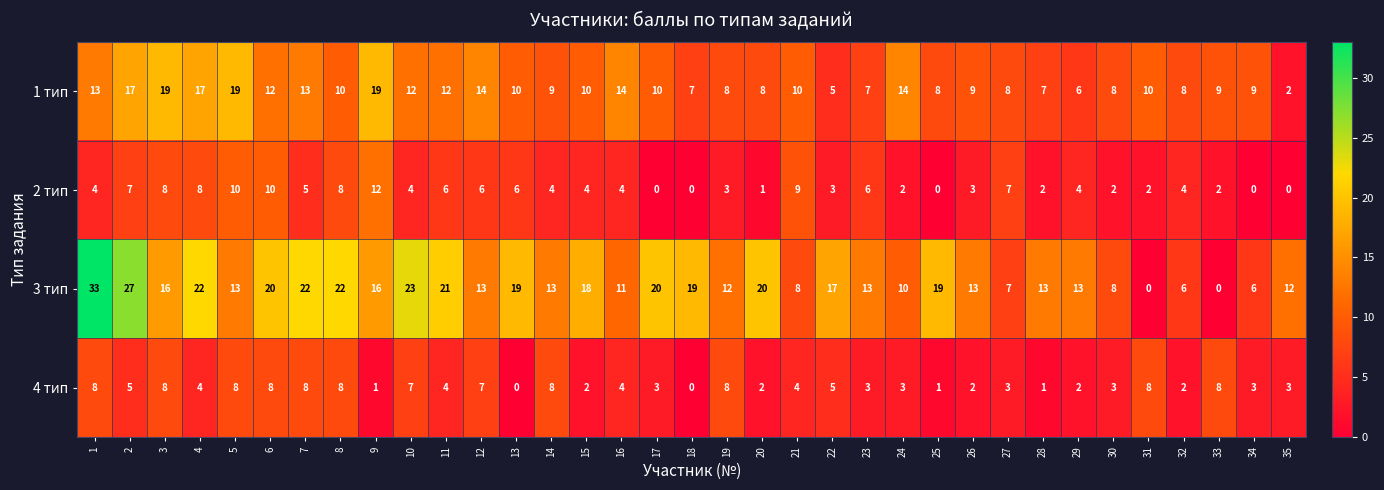

Rank the series by their maximum value, from highest to lowest.

3 тип, 1 тип, 2 тип, 4 тип